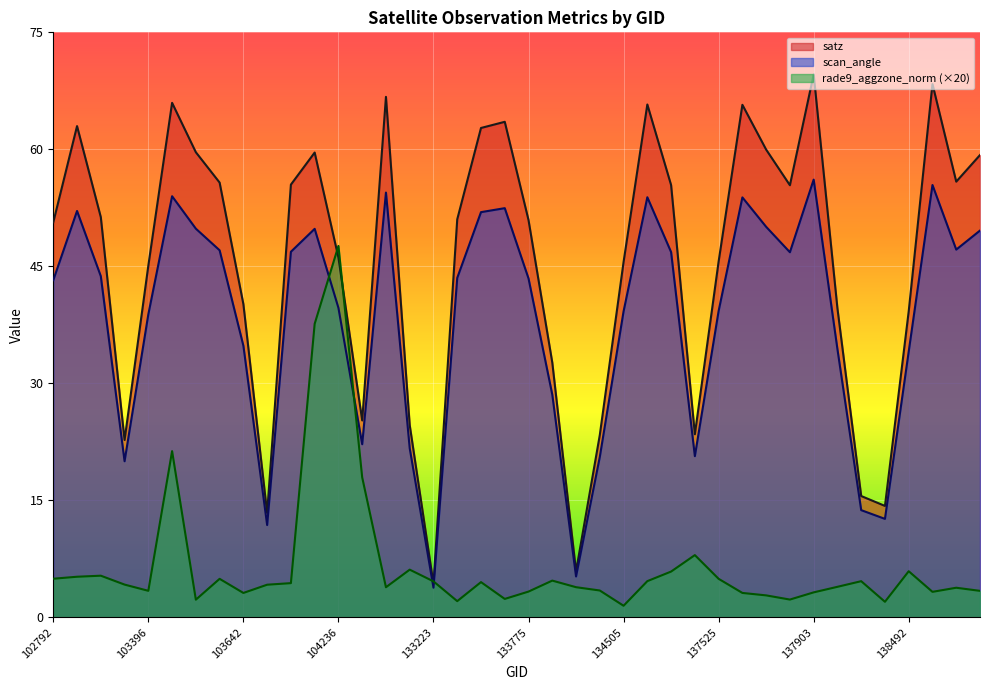

Reading left to right, list all the values displayed in this chart.

satz: 50.6	63.0	51.3	22.7	45.1	66.0	59.6	55.7	40.2	13.4	55.5	59.6	46.1	25.2	66.7	24.6	4.3	51.0	62.7	63.5	50.9	32.7	5.9	23.4	45.6	65.8	55.4	23.5	45.6	65.7	60.0	55.4	69.6	39.6	15.6	14.3	39.2	68.4	55.9	59.3
scan_angle: 43.2	52.1	43.7	20.0	38.9	54.0	49.8	47.1	34.8	11.8	46.9	49.8	39.7	22.2	54.5	21.7	3.8	43.5	52.0	52.5	43.5	28.6	5.2	20.6	39.2	53.9	46.8	20.7	39.3	53.8	50.1	46.8	56.1	34.4	13.8	12.6	34.1	55.4	47.1	49.6
rade9_aggzone_norm: 5.0	5.2	5.3	4.2	3.4	21.3	2.3	4.9	3.1	4.2	4.4	37.6	47.6	17.9	3.9	6.1	4.6	2.1	4.5	2.4	3.3	4.7	3.9	3.4	1.5	4.6	5.9	8.0	4.9	3.1	2.8	2.3	3.2	3.9	4.6	2.0	5.9	3.3	3.8	3.4